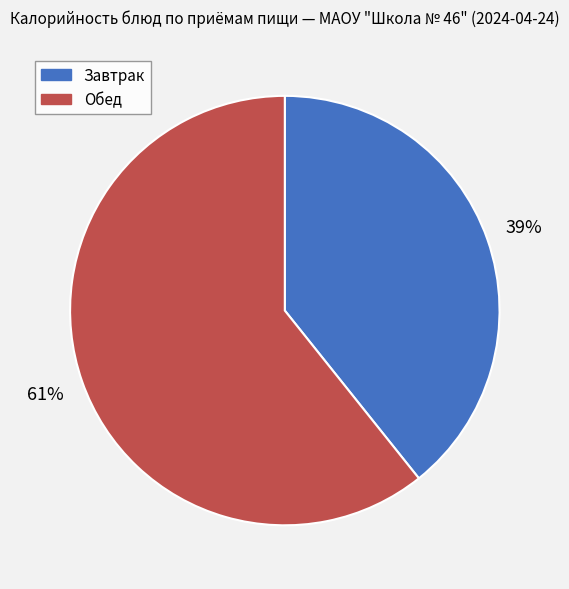

To the nearest percent, what is the average slice percentage?

50%